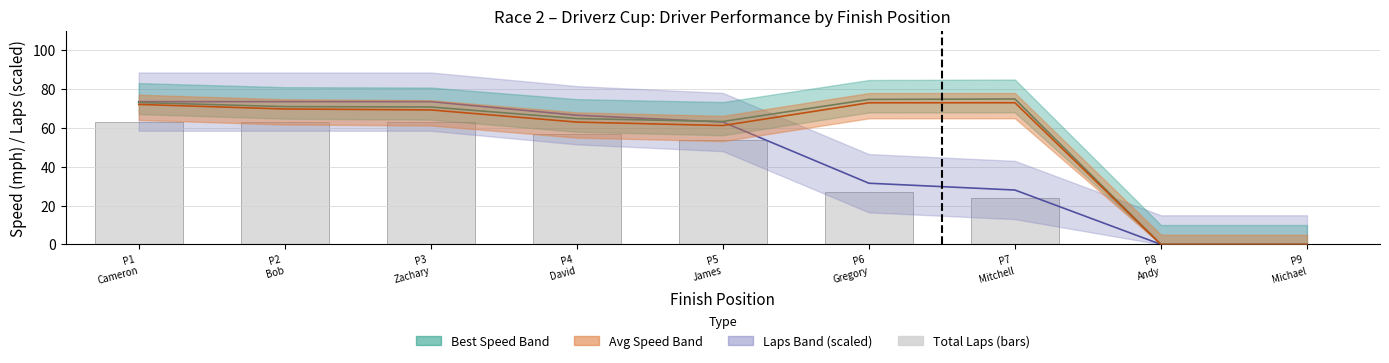

Reading right to left, extract all data points from this chart.

Best Speed: 0.0	0.0	74.9	74.6	63.3	64.8	70.7	70.9	73.0
Average Speed: 0.0	0.0	72.9	72.9	61.2	63.0	69.2	69.7	72.1
Total Laps ×3.5: 0.0	0.0	28.0	31.5	63.0	66.5	73.5	73.5	73.5
Total Laps (bars): 0.0	0.0	24.0	27.0	54.0	57.0	63.0	63.0	63.0